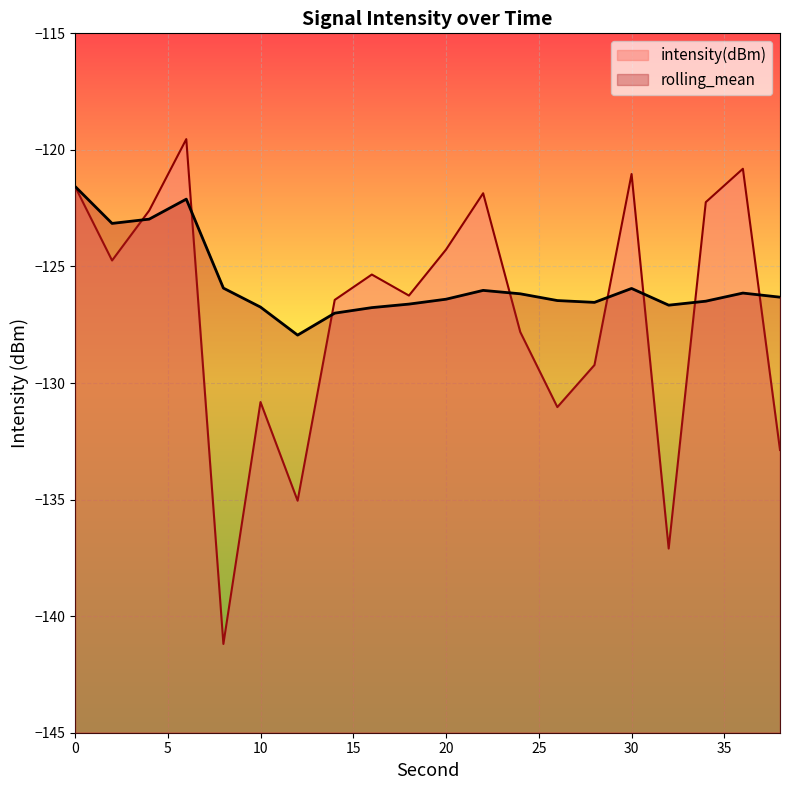

At which category does the chart reach its peak across all series?

6